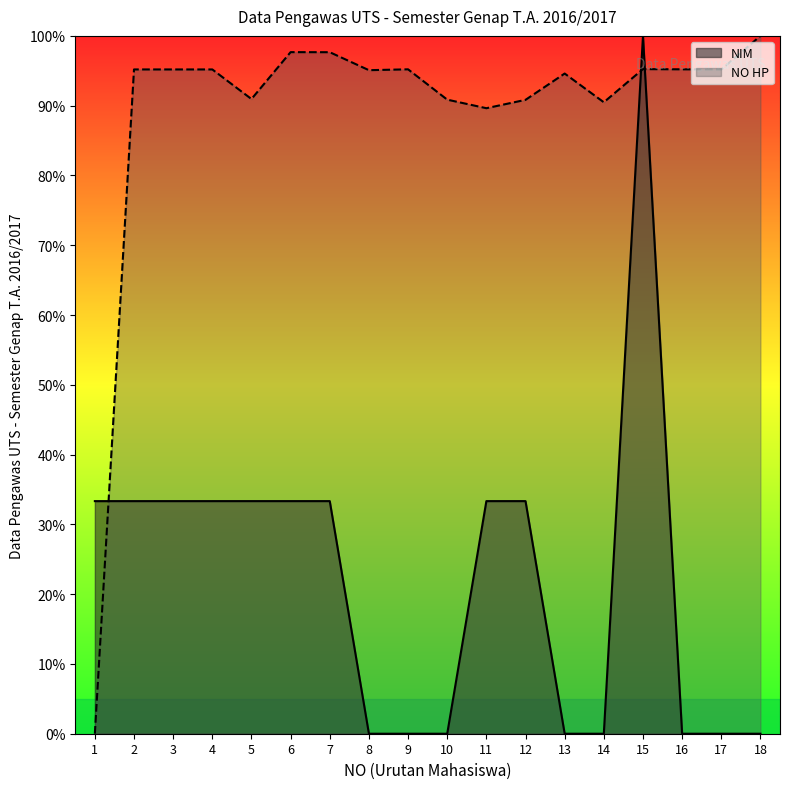

Reading left to right, list all the values displayed in this chart.

NIM: 33.3	33.3	33.3	33.3	33.3	33.3	33.3	0.0	0.0	0.0	33.3	33.3	0.0	0.0	100.0	0.0	0.0	0.0
NO HP: 0.0	95.2	95.2	95.2	91.0	97.7	97.7	95.1	95.2	90.9	89.6	90.8	94.6	90.5	95.2	95.2	95.2	100.0